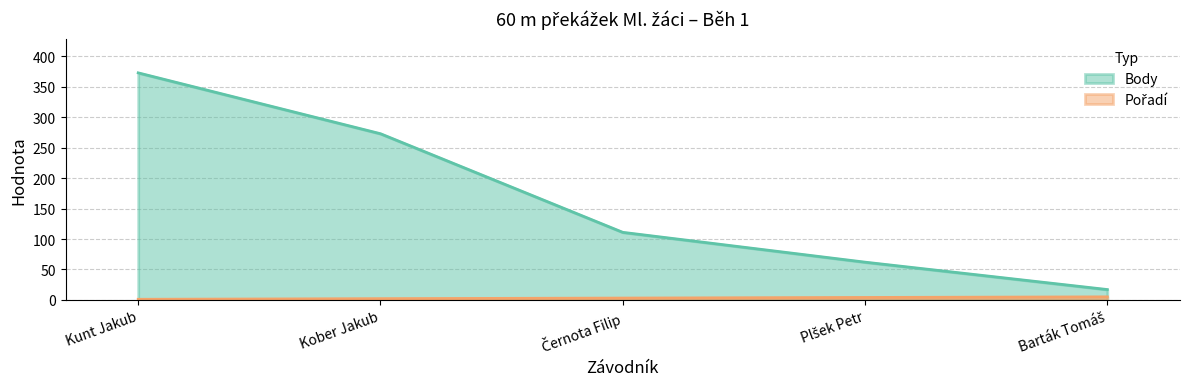

Read the Pořadí value at Kunt Jakub.

1